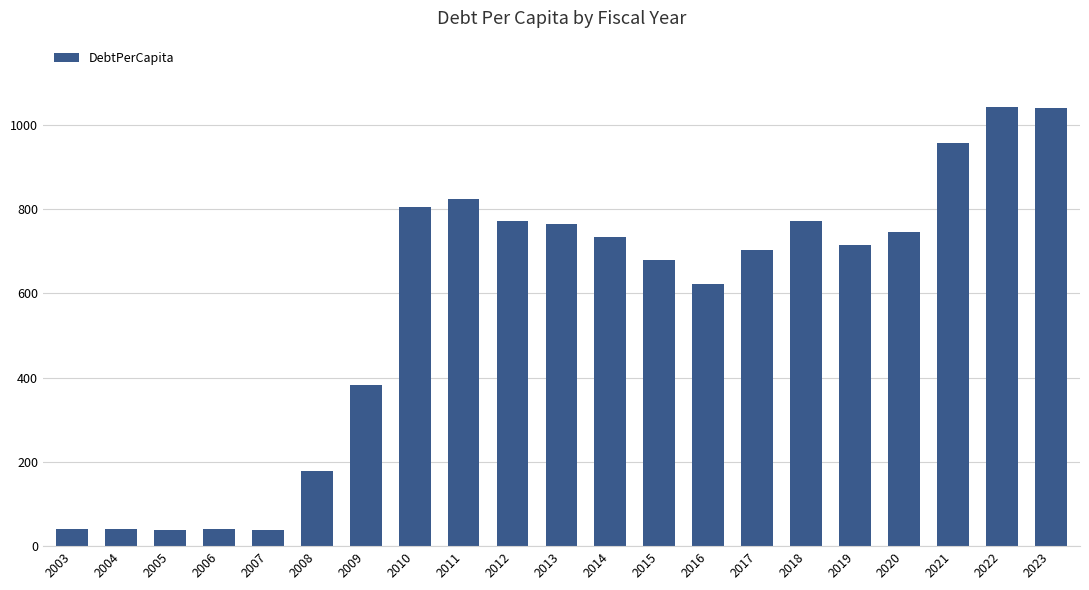

Between 2013 and 2007, which is larger?

2013